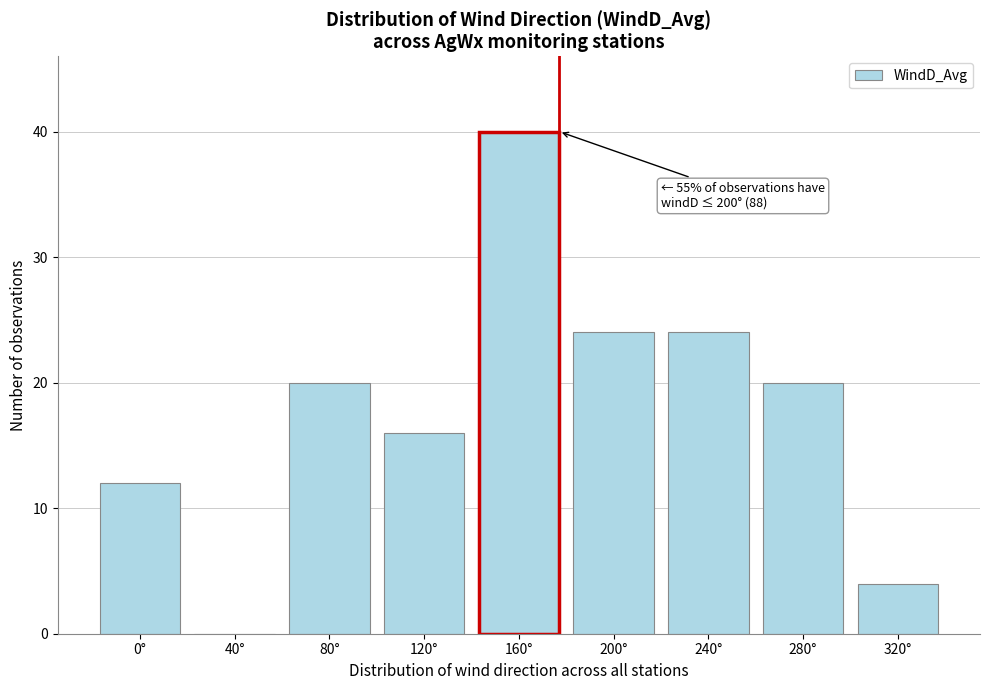

Reading left to right, what are all the values shown in this chart?

0°=12	40°=0	80°=20	120°=16	160°=40	200°=24	240°=24	280°=20	320°=4